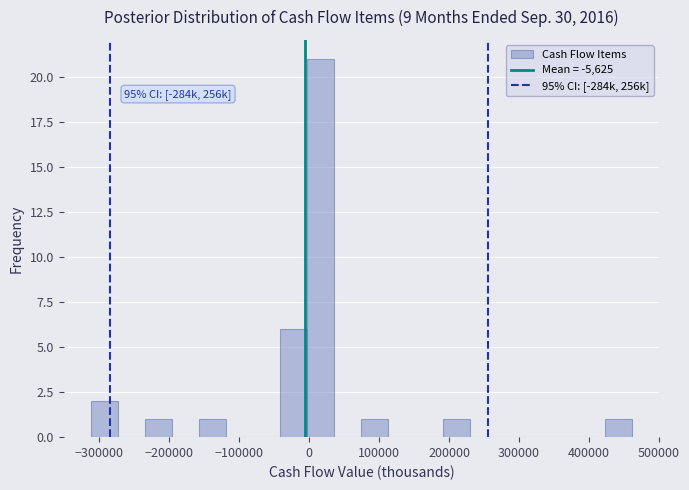

Around what value on the x-axis is the tallest bar? Give the approximate position of its centre, as read against the axis.

20000